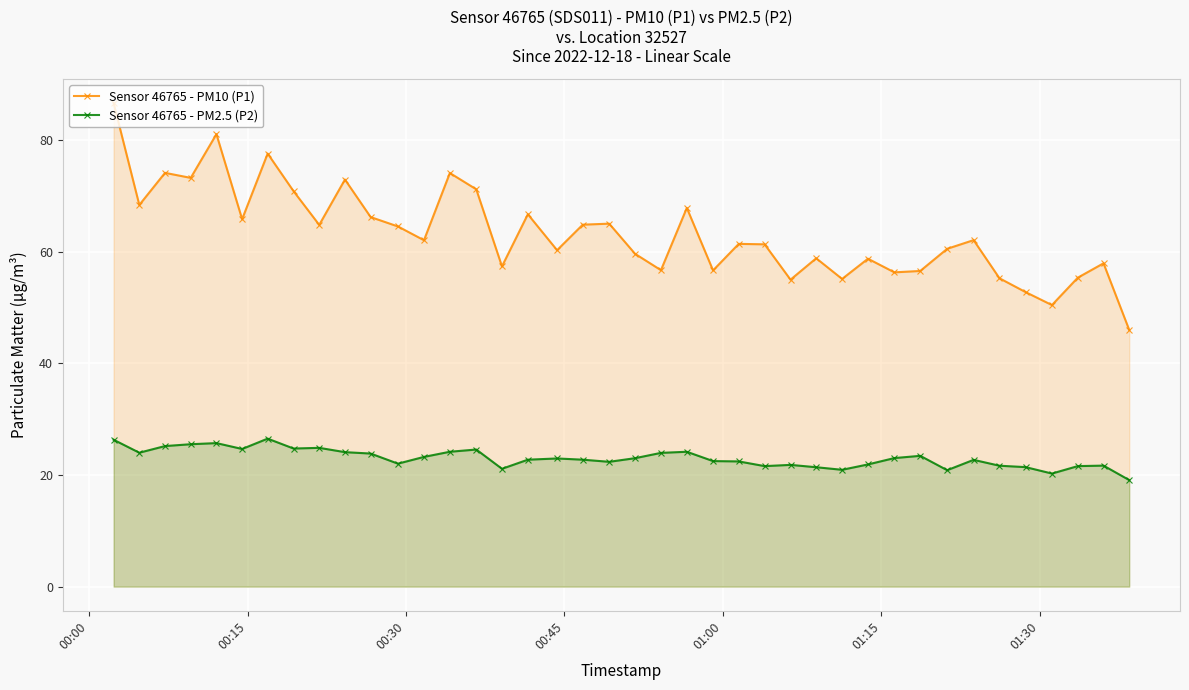

True or false: Sensor 46765 - PM2.5 (P2) has more than 1 interior local peaks.

True